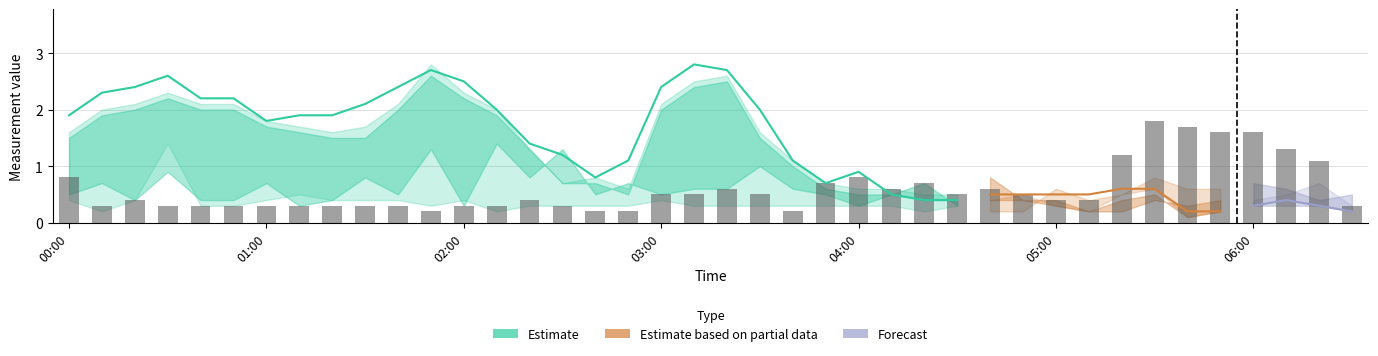

At how many categories does at least one series exceed 2?

12